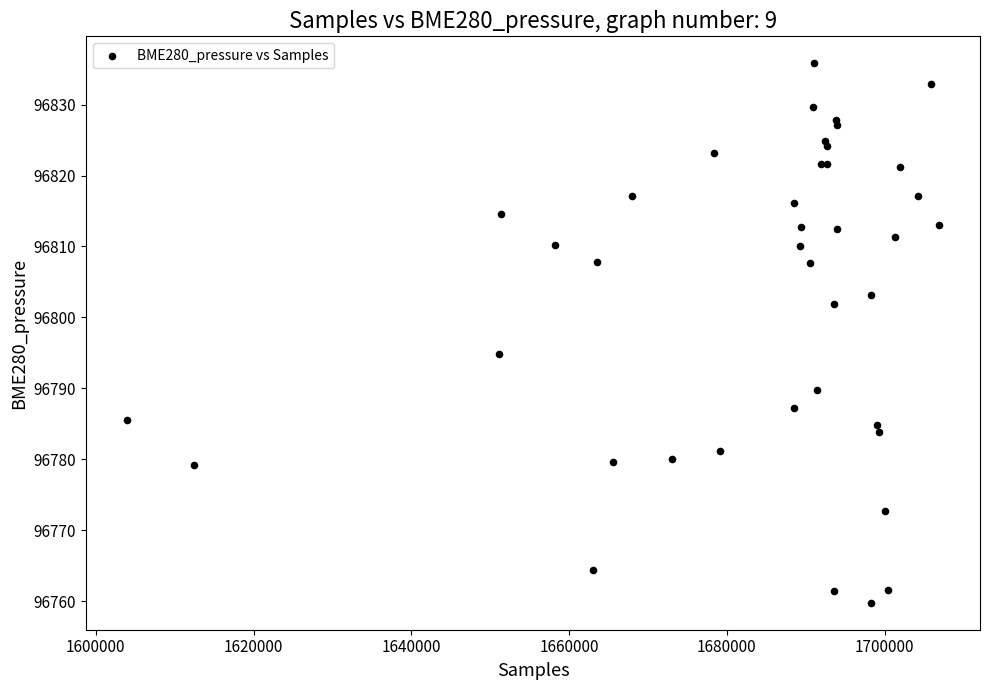

What Y value in the scatter plot is closest to 96797?

96794.9